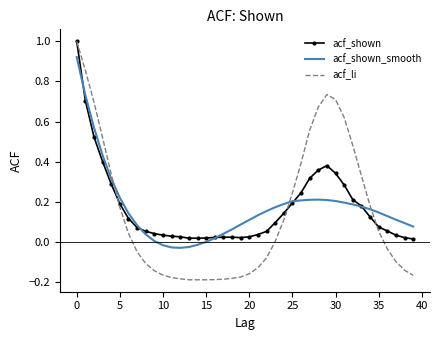

Which series has the widest spread of values?

acf_li